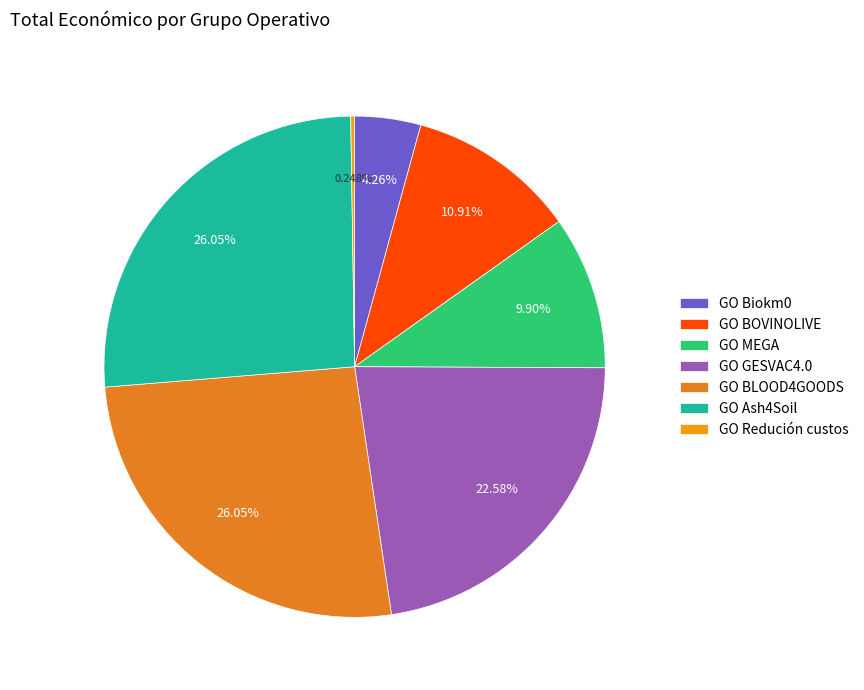

Combined, what portion of the pie is GO GESVAC4.0 and GO BLOOD4GOODS?

48.6%